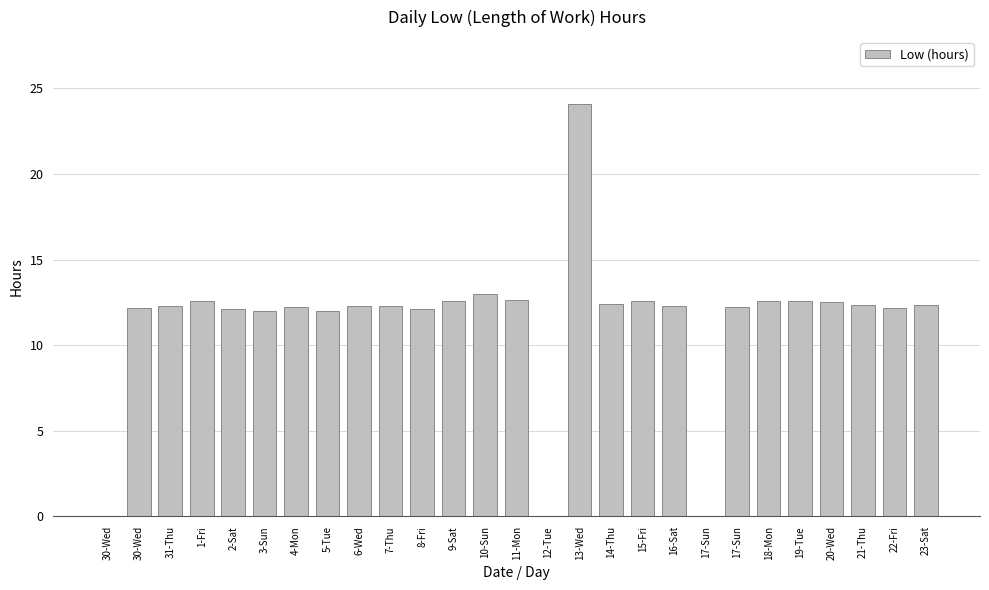

Rank the categories by value from highest to lowest.

13-Wed, 10-Sun, 11-Mon, 1-Fri, 9-Sat, 15-Fri, 18-Mon, 19-Tue, 20-Wed, 14-Thu, 23-Sat, 21-Thu, 6-Wed, 16-Sat, 7-Thu, 31-Thu, 4-Mon, 17-Sun, 30-Wed, 22-Fri, 2-Sat, 8-Fri, 5-Tue, 3-Sun, 30-Wed, 12-Tue, 17-Sun